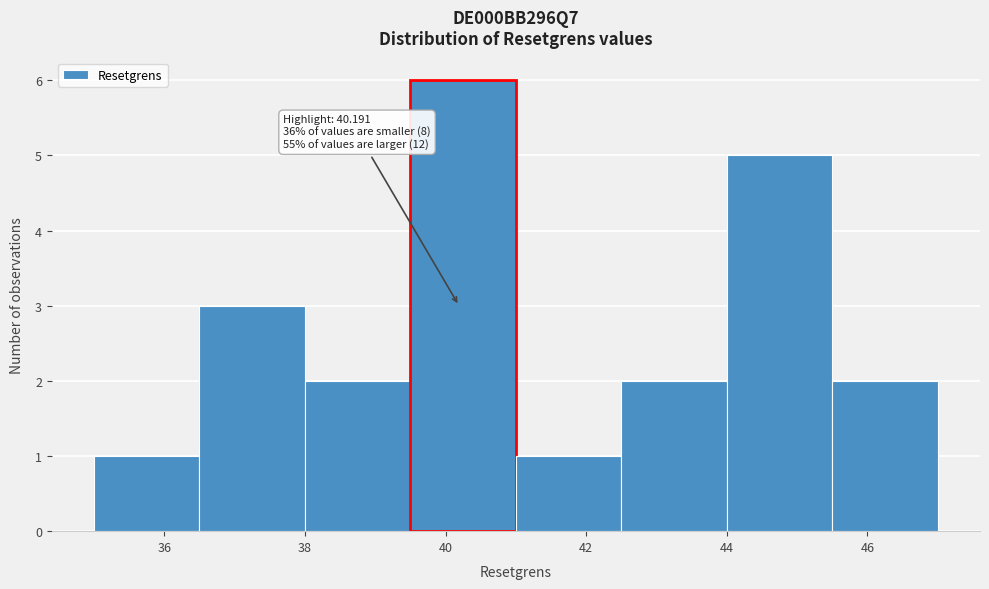

Over which range of the x-axis is the bar tallest?

39.5 to 41.0